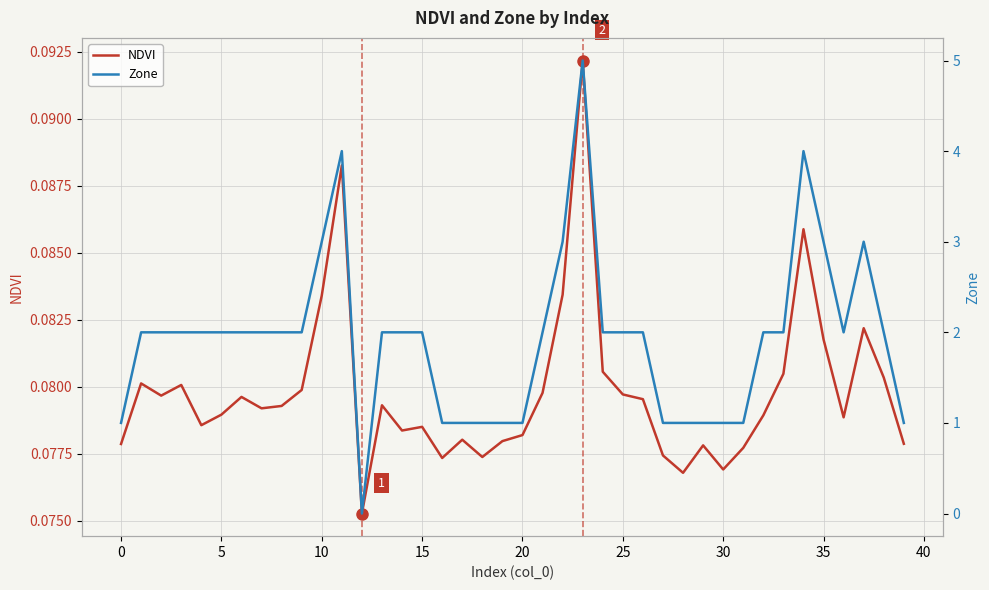

What is the difference between the highest and lowest values at 19?

0.9